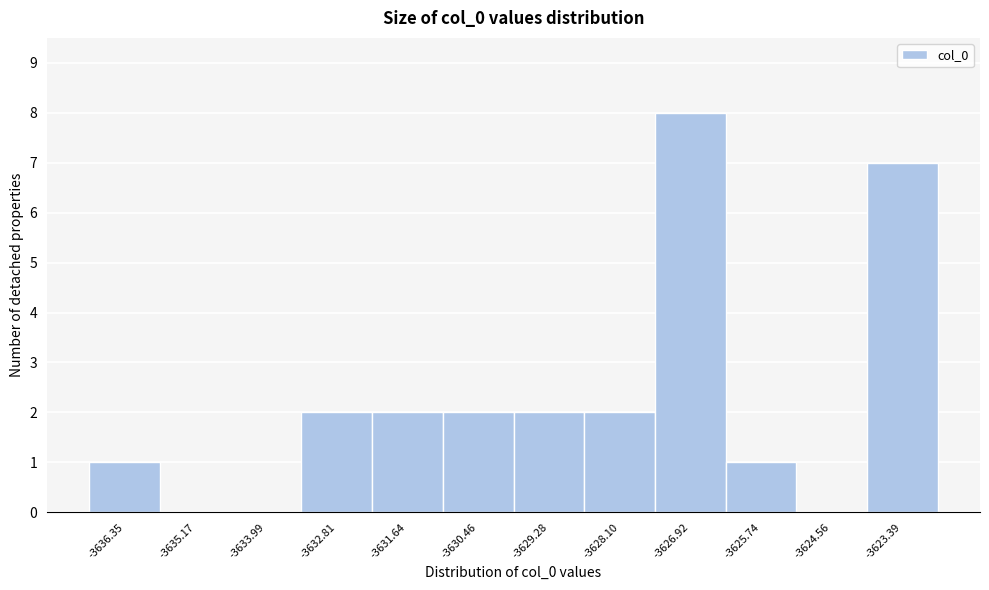

Reading left to right, list every bar in this chart as the range it spans on the x-axis followed by its height. Neither the bar edges nor the heights are printed on the chart, so give them approximately, as read against the axes.

-3637.0 to -3635.8: 1
-3635.8 to -3634.6: 0
-3634.6 to -3633.4: 0
-3633.4 to -3632.2: 2
-3632.2 to -3631.0: 2
-3631.0 to -3629.8: 2
-3629.8 to -3628.6: 2
-3628.6 to -3627.6: 2
-3627.6 to -3626.4: 8
-3626.4 to -3625.2: 1
-3625.2 to -3624.0: 0
-3624.0 to -3622.8: 7